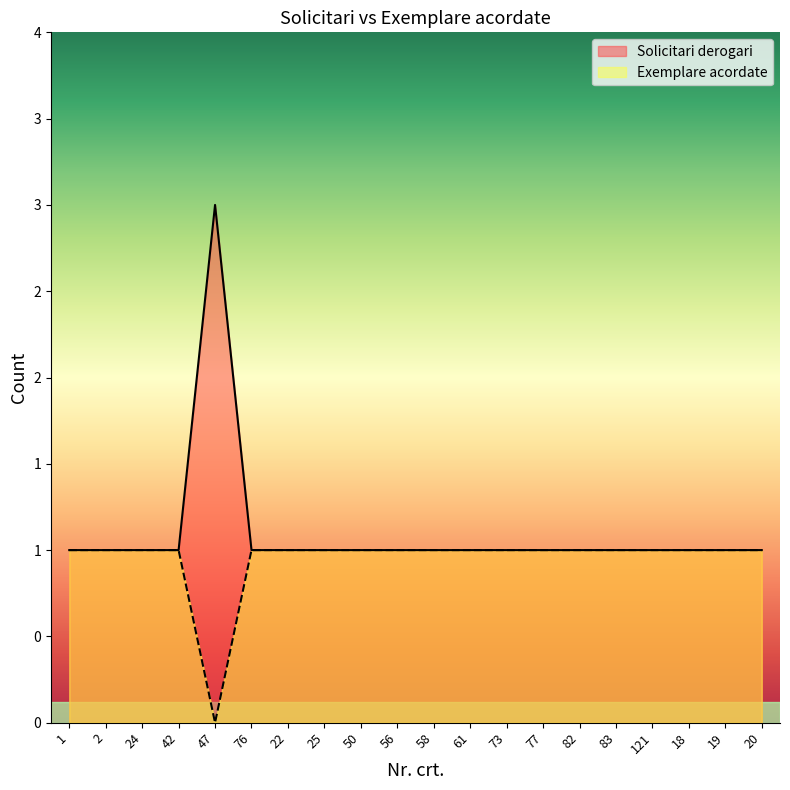

What is the sum of the Solicitari derogari values at 82 and 83?

2